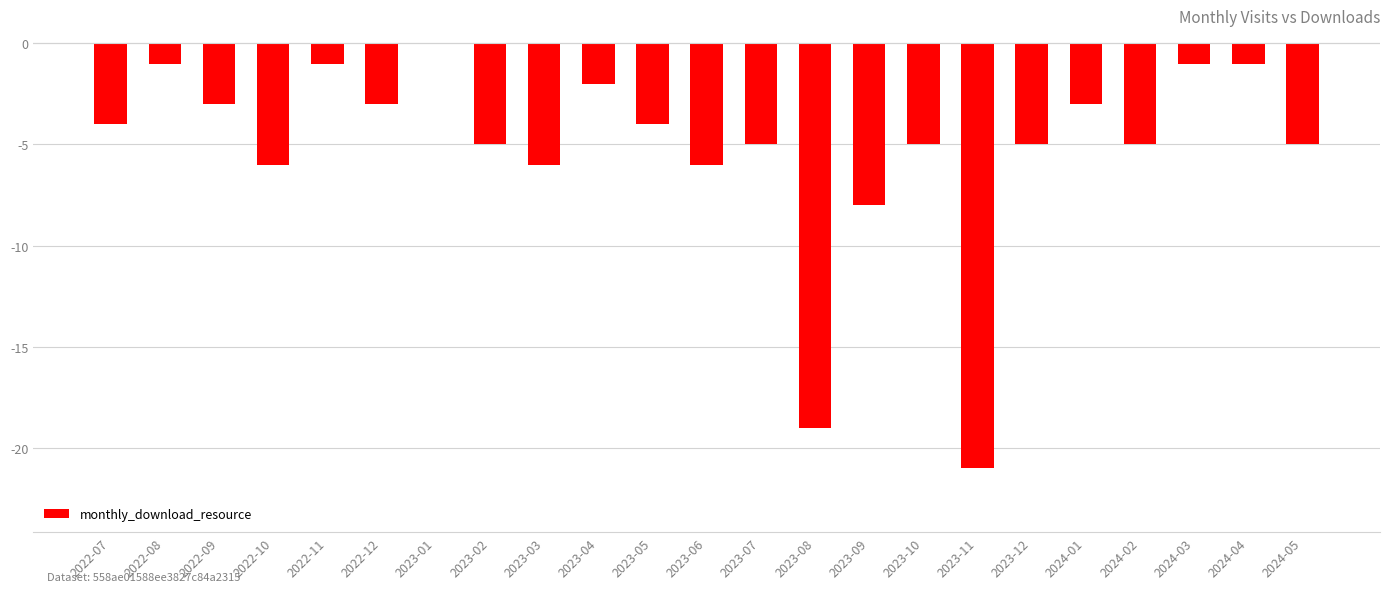

How many values exceed -5?

11